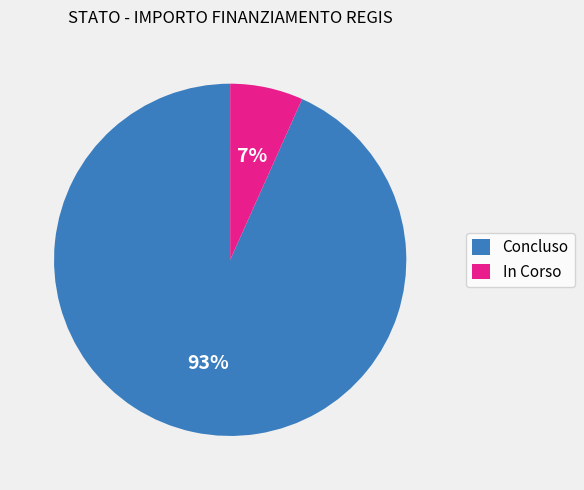

What percentage is the In Corso slice, to the nearest percent?

7%